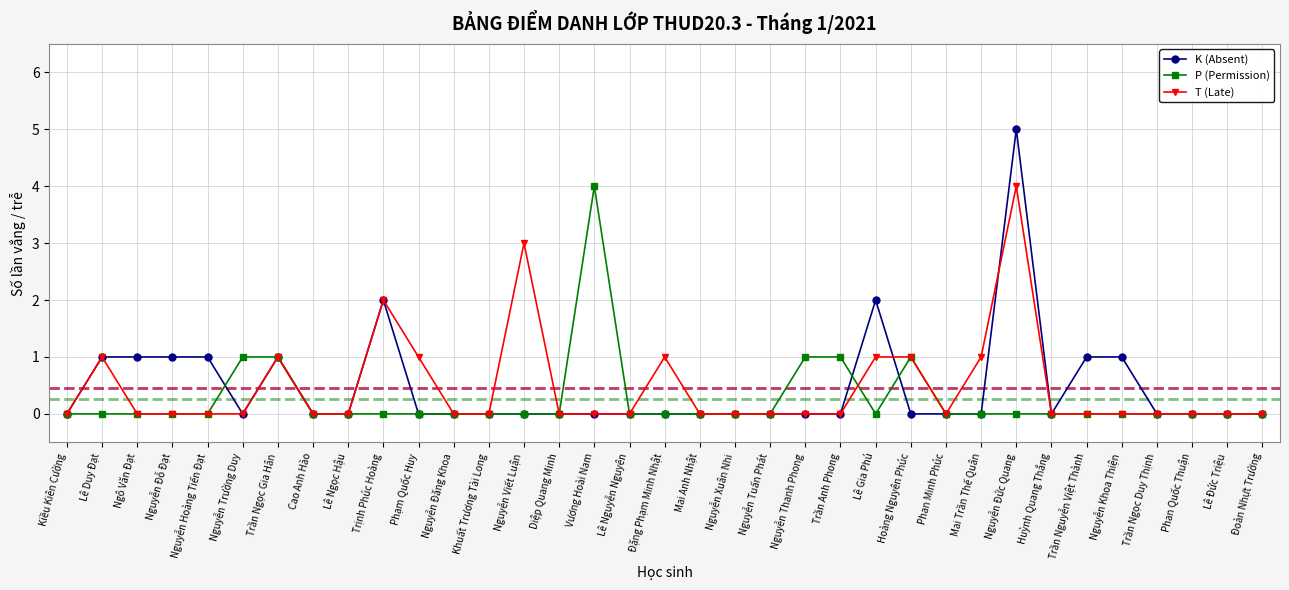

Is it true that P (Permission) equals 0 at Kiều Kiên Cường?

True